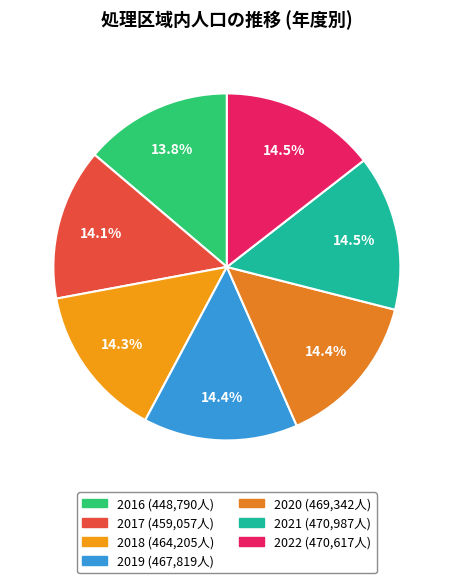

What is the total percentage of 2022 and 2018?

28.8%